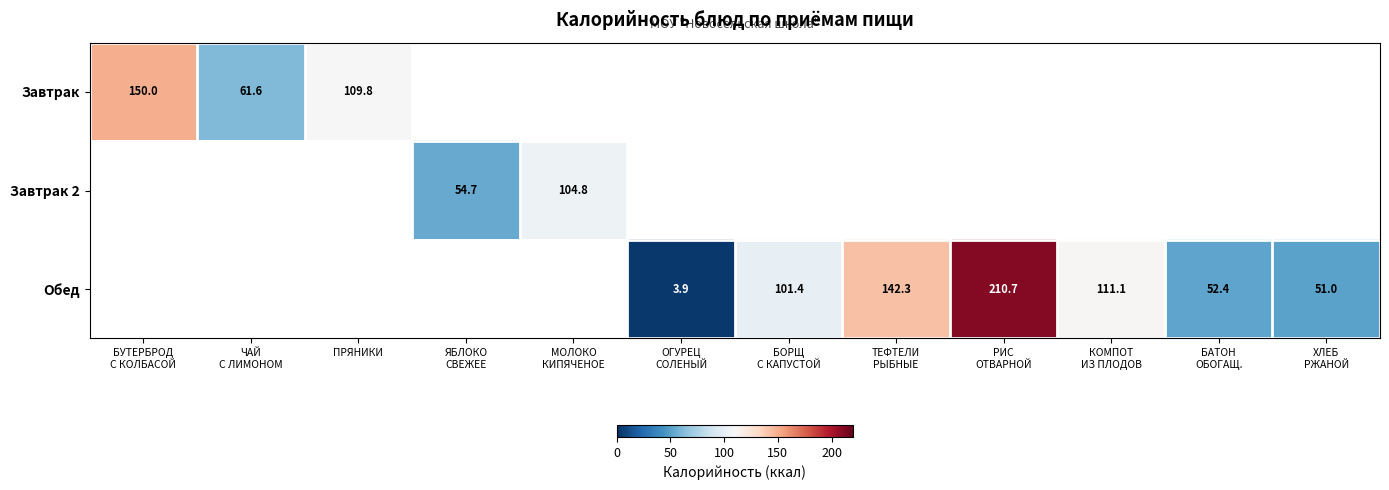

The Завтрак series shows 109.8 at ПРЯНИКИ. True or false?

True